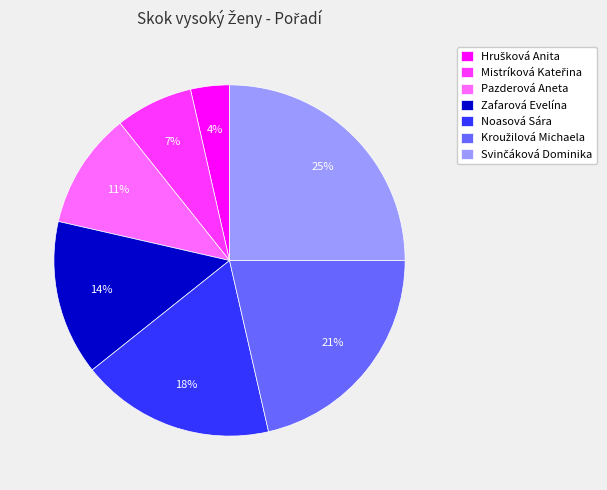

The Pazderová Aneta slice represents 21% of the pie. True or false?

False